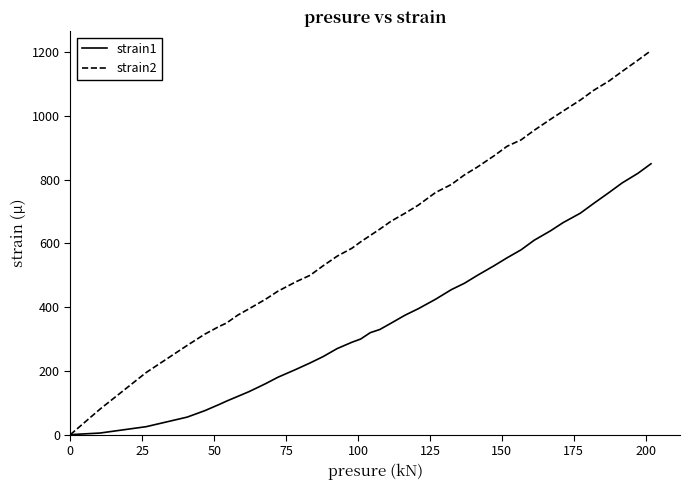

What is the maximum value shown in the chart?

1205